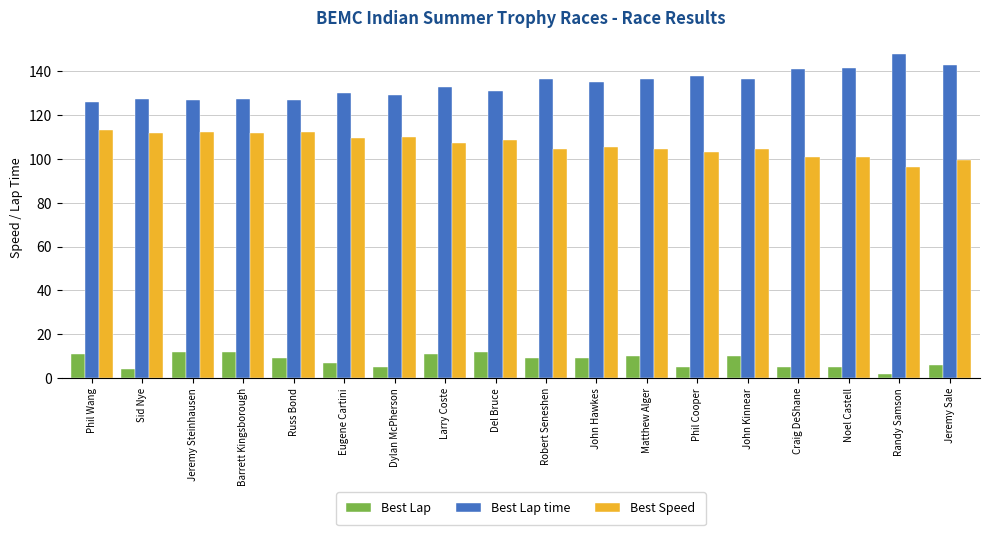

True or false: Best Lap time has a value of 143.1 at Jeremy Sale.

True